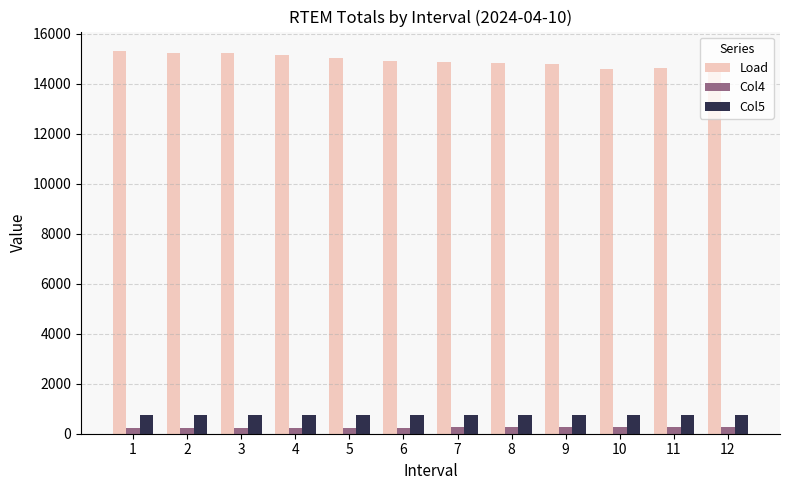

What is the difference between the maximum and minimum values in the Load series?

830.0